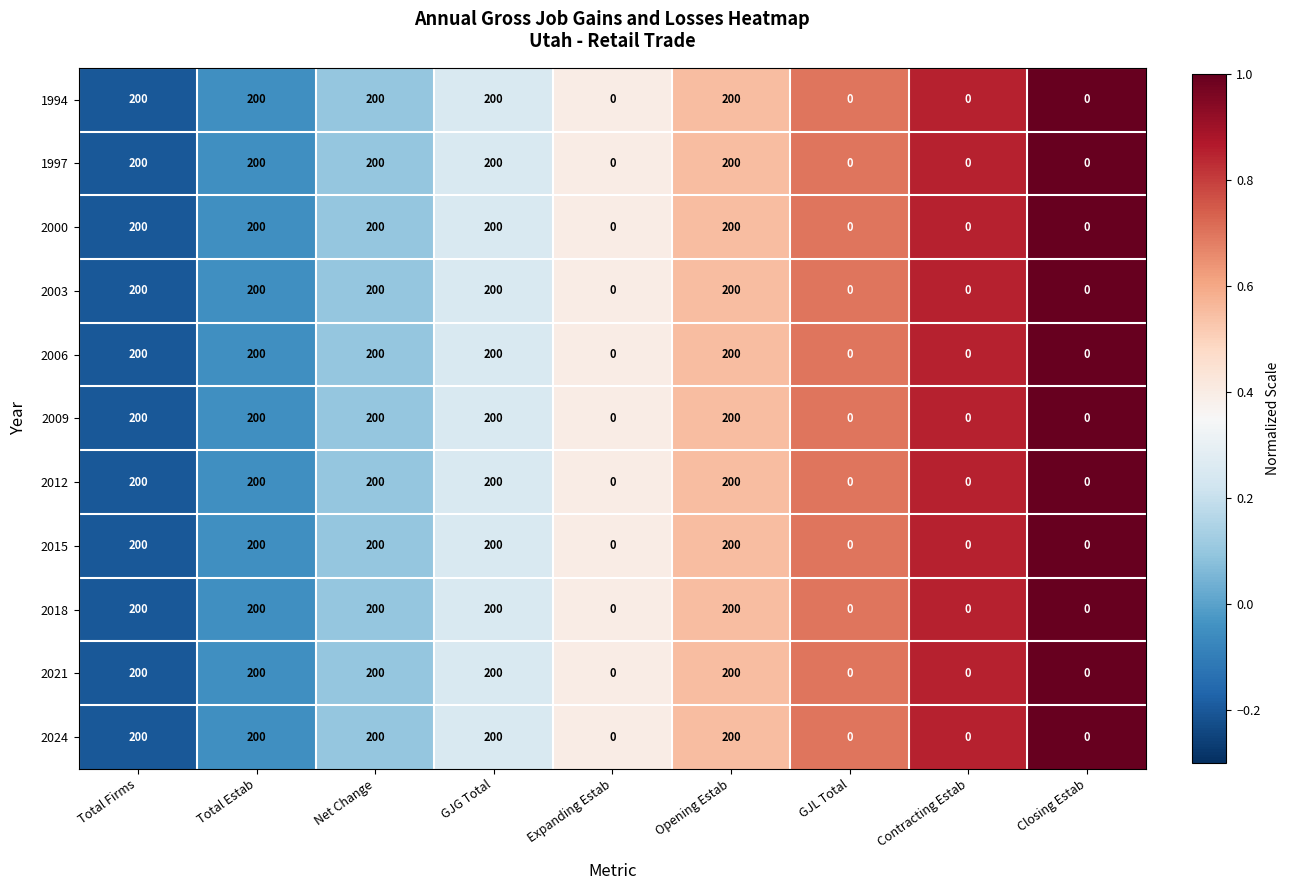

What is the difference between the 2021 values at GJG Total and Contracting Estab?

200